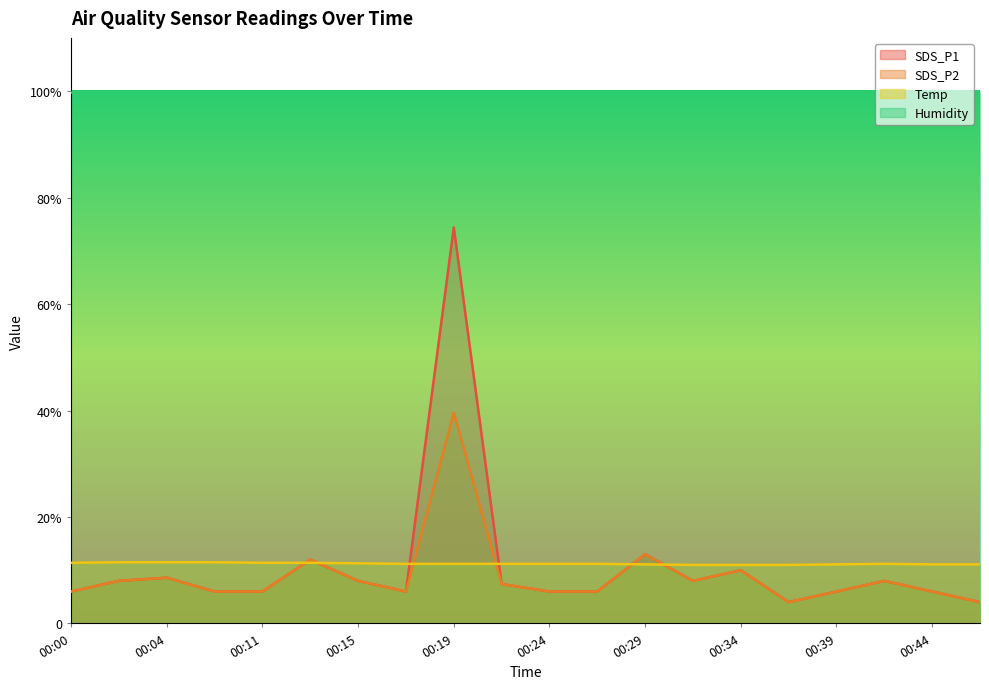

What value does the Temp series have at 00:37?

11.0